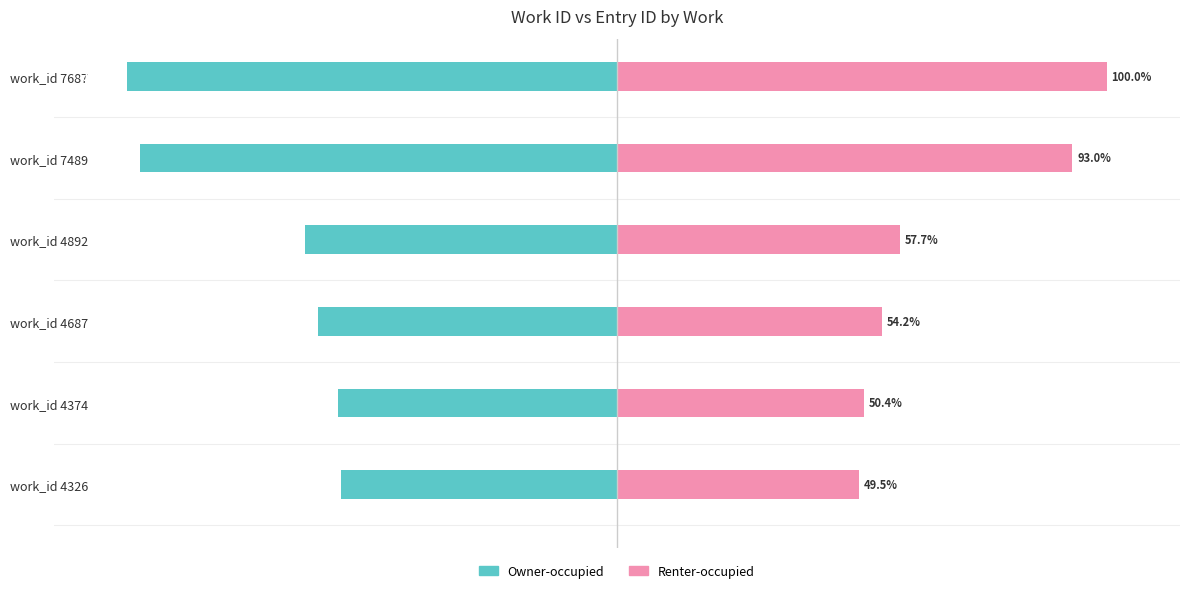

Reading left to right, extract all data points from this chart.

Owner-occupied: -56.3	-56.9	-61.0	-63.6	-97.4	-100.0
Renter-occupied: 49.5	50.4	54.2	57.7	93.0	100.0